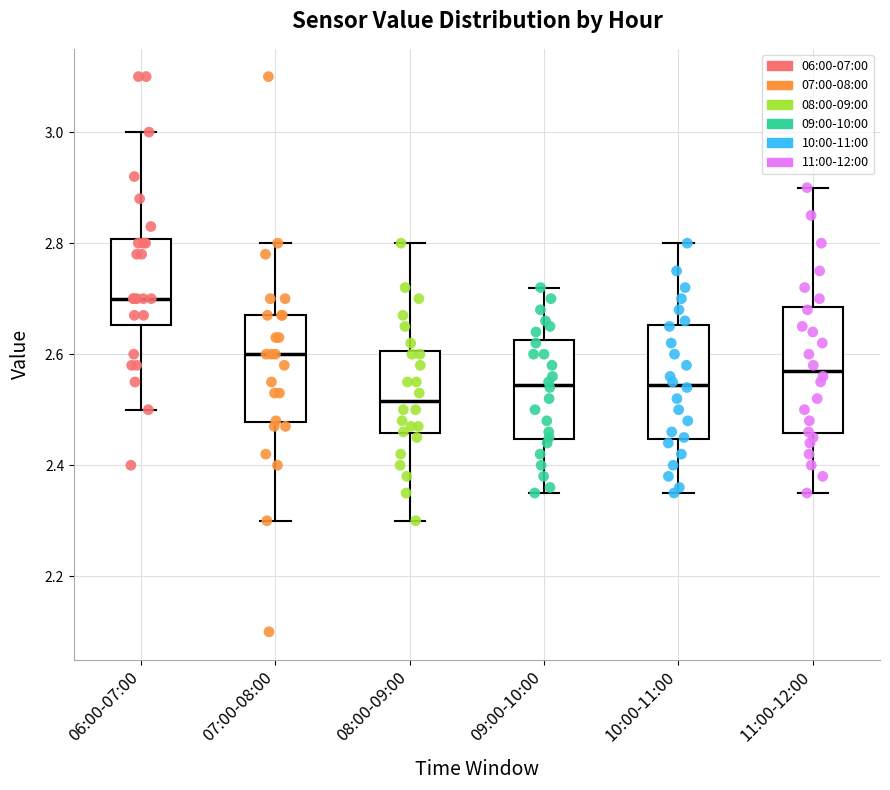

Reading left to right, transcribe this box plot: for each box, give where its median line is, the range the box spans, and where its two whiskers end, as read against the y-axis. The values are not printed on the chart, so give them approximately, as read against the axis.

06:00-07:00: median 2.70, box 2.66 to 2.80, whiskers 2.50 to 3.00
07:00-08:00: median 2.60, box 2.48 to 2.68, whiskers 2.30 to 2.80
08:00-09:00: median 2.52, box 2.46 to 2.60, whiskers 2.30 to 2.80
09:00-10:00: median 2.54, box 2.44 to 2.62, whiskers 2.36 to 2.72
10:00-11:00: median 2.54, box 2.44 to 2.66, whiskers 2.36 to 2.80
11:00-12:00: median 2.58, box 2.46 to 2.68, whiskers 2.36 to 2.90